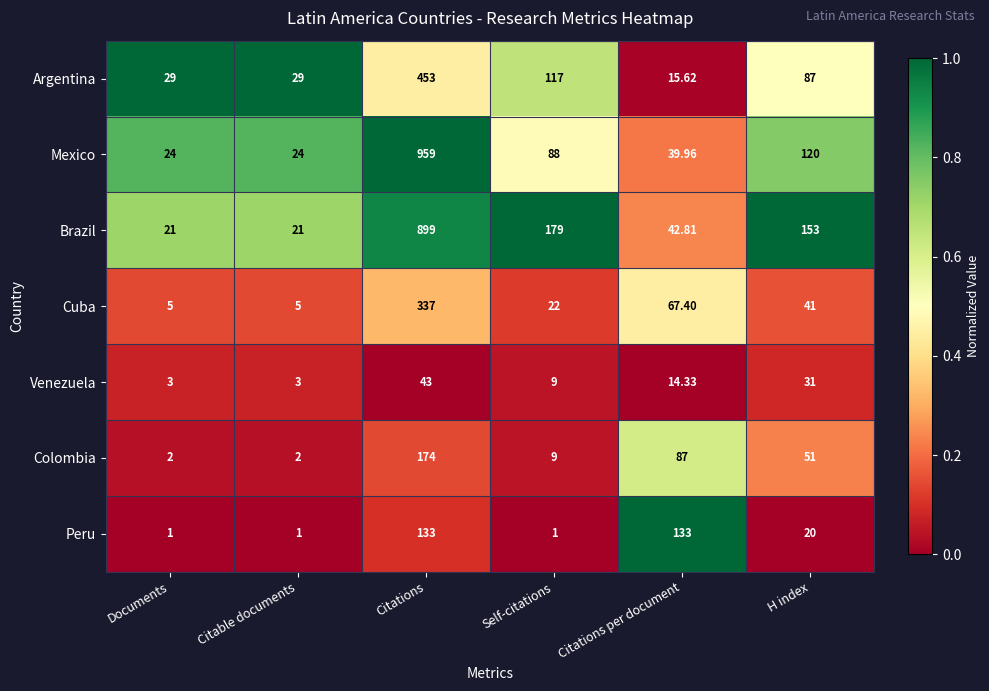

At which category is the sum across all series the highest?

Citations